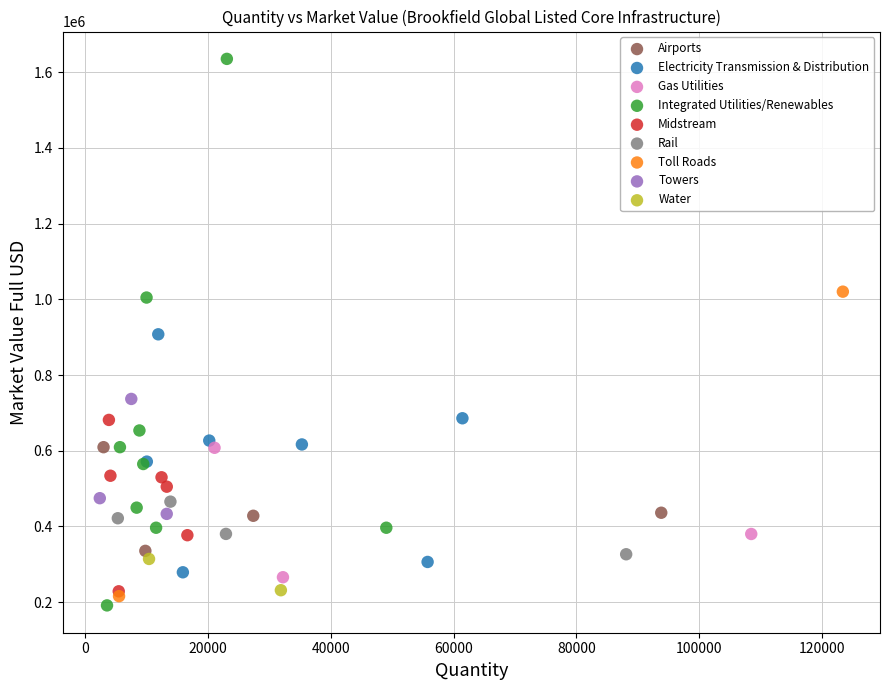

Which series reaches the maximum Y coordinate?

Integrated Utilities/Renewables